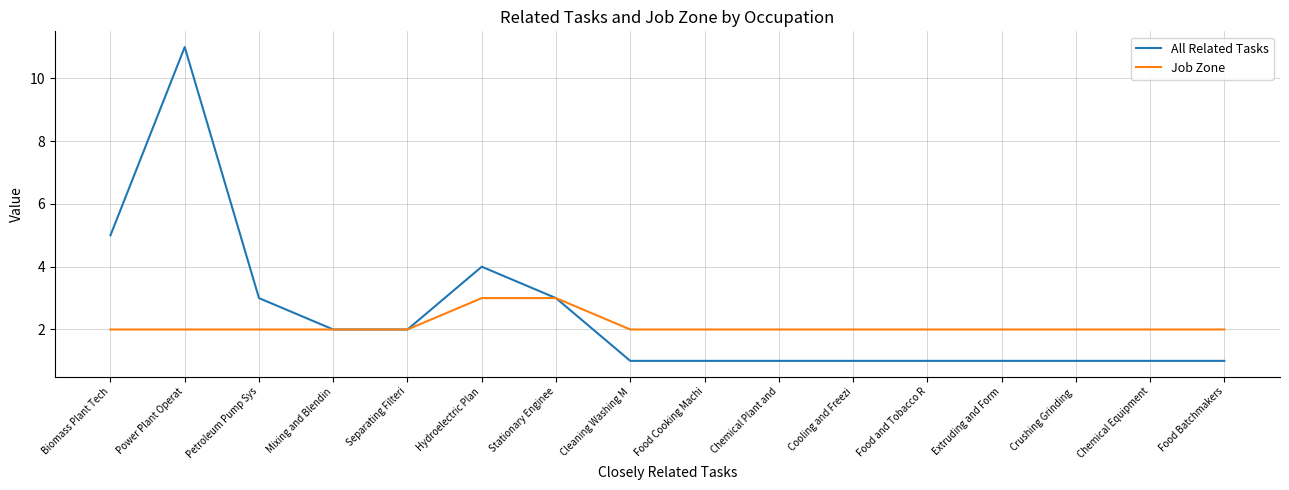

What is the maximum value for Job Zone?

3